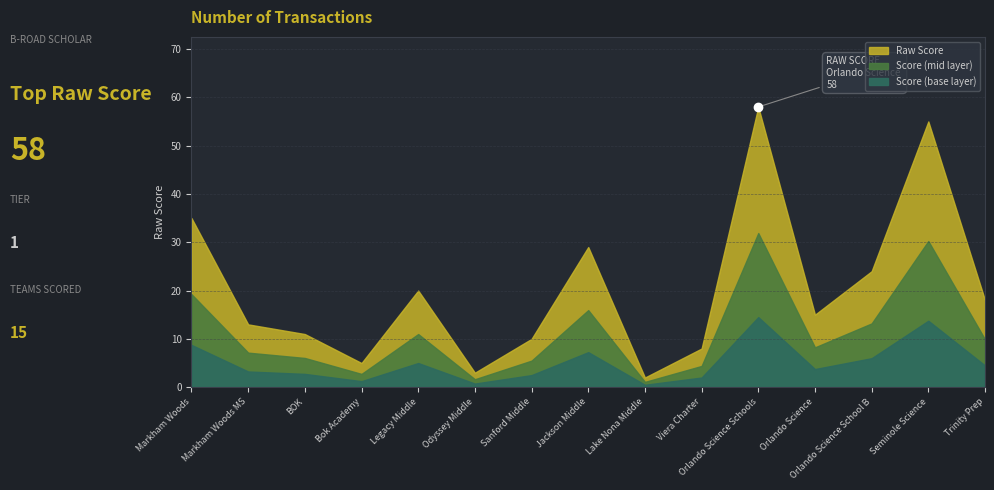

Reading left to right, what are all the values shown in this chart?

35	13	11	5	20	3	10	29	2	8	58	15	24	55	18